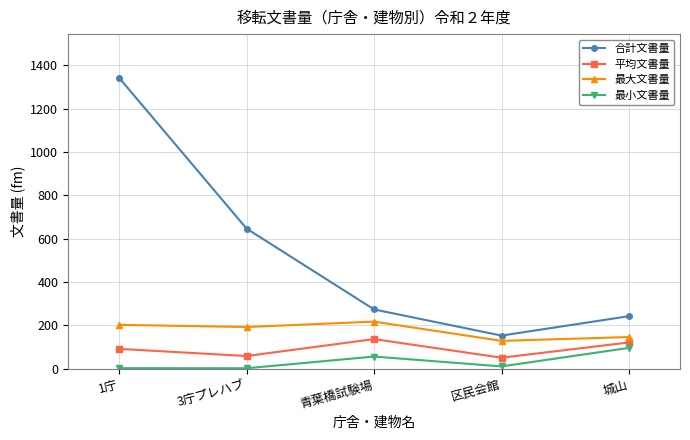

What are all the series names shown in the legend?

合計文書量, 平均文書量, 最大文書量, 最小文書量